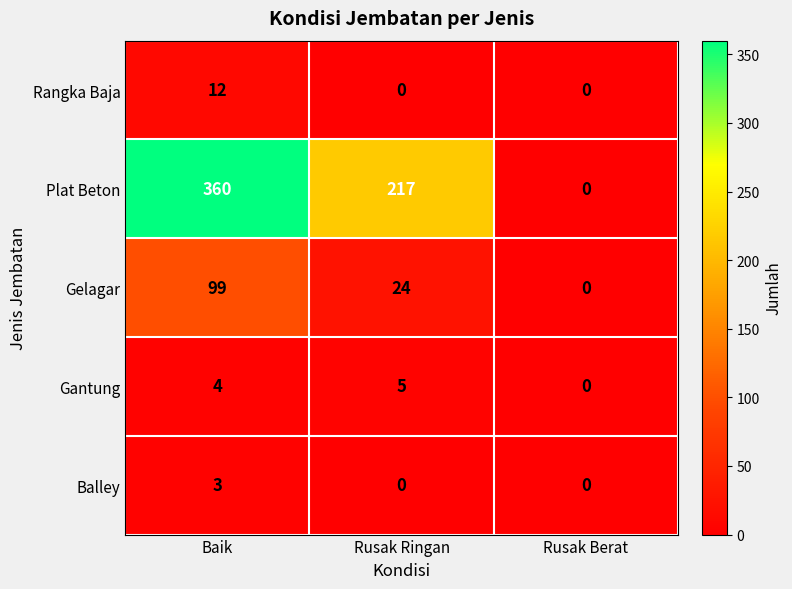

What is the approximate value of Gantung at Baik?

4